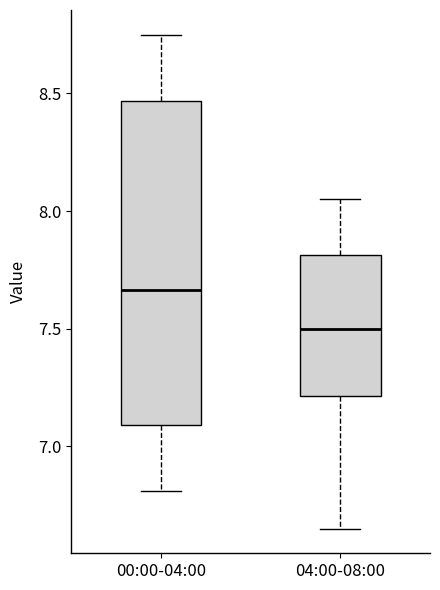

Which box is the tallest, from its lower edge to its upper edge?

00:00-04:00